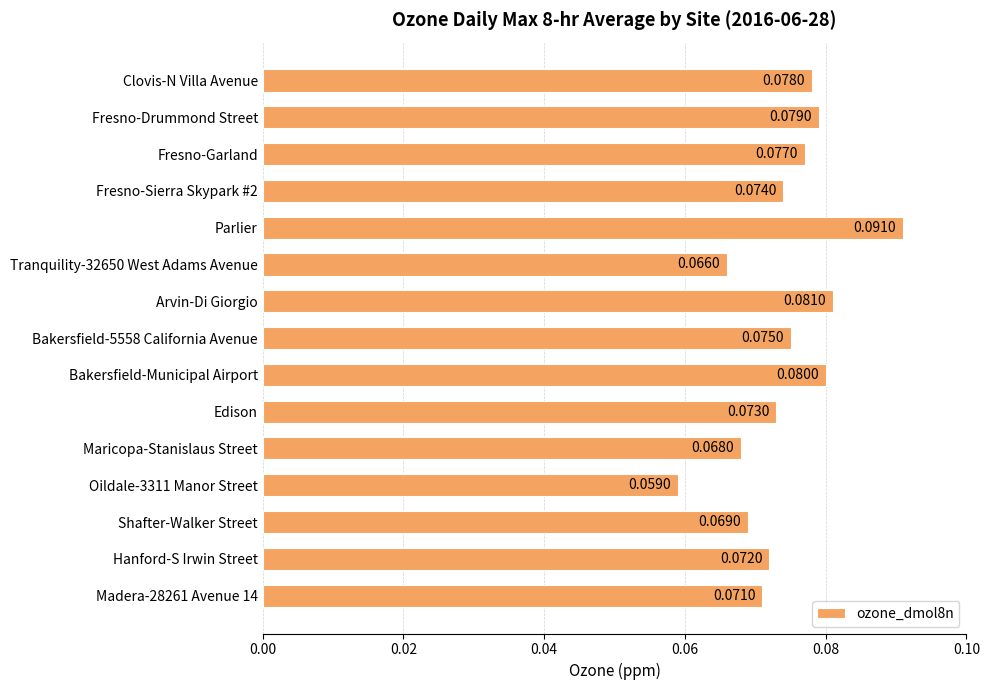

Which label corresponds to the smallest value in the chart?

Oildale-3311 Manor Street